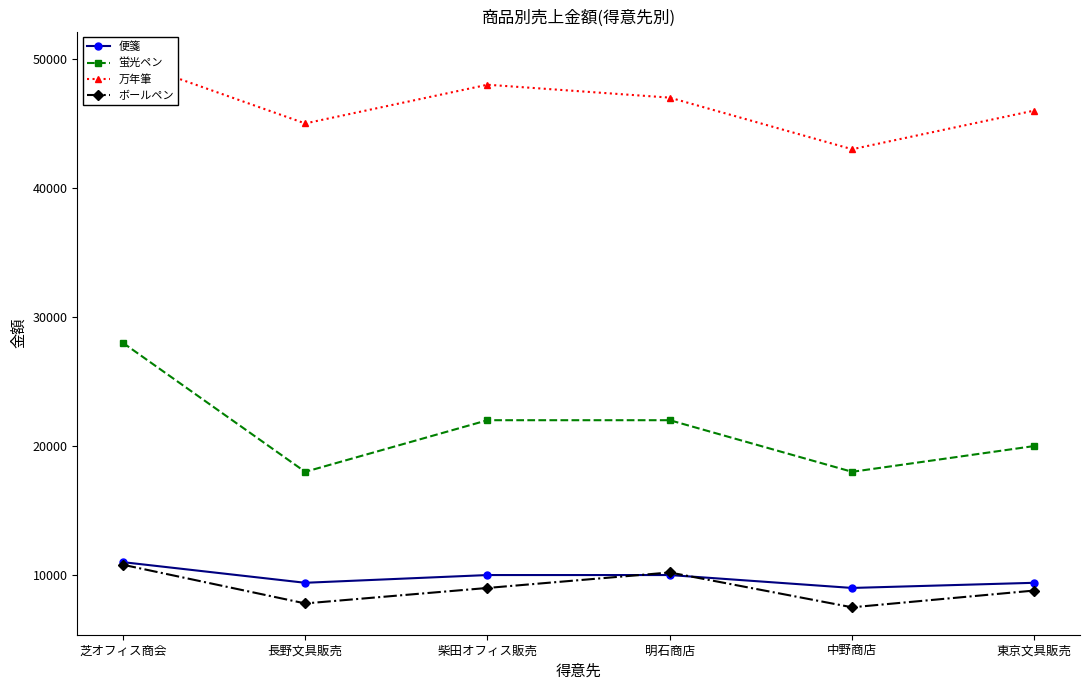

What is the label of the 4th point from the left?

明石商店